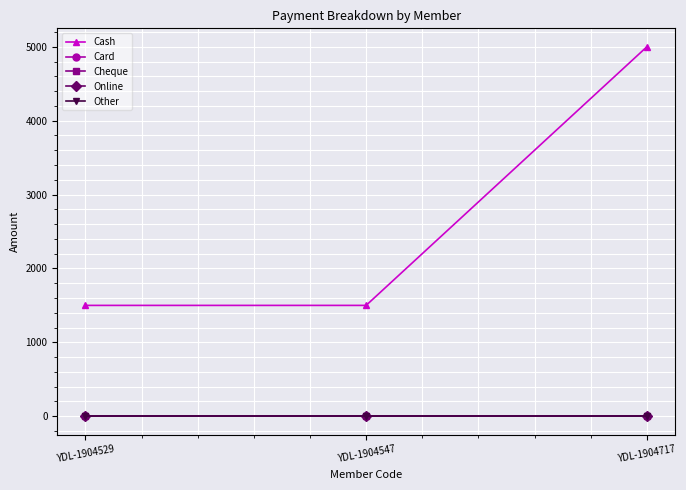

Does the chart have visible grid lines?

Yes